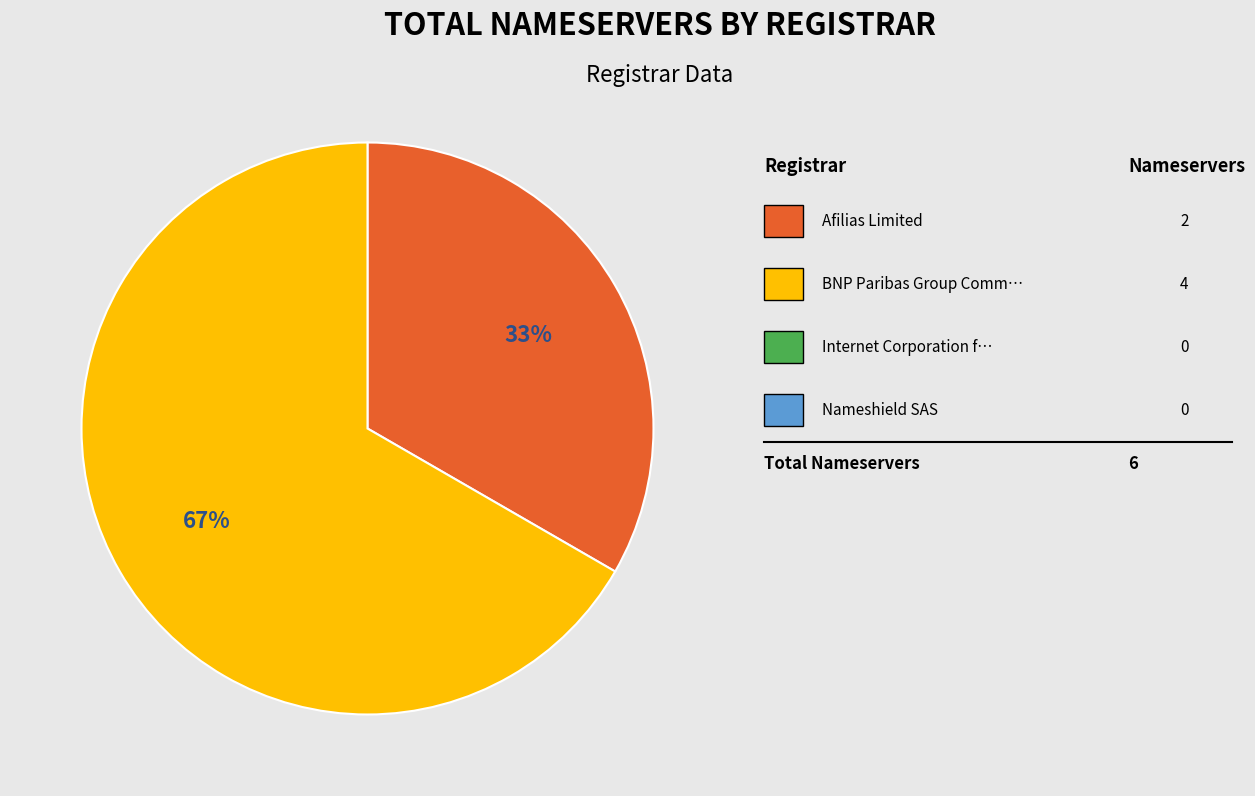

To the nearest percent, what is the average slice percentage?

50%